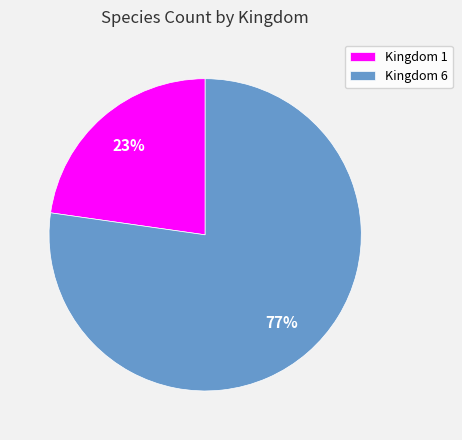

Count the number of slices in the pie.

2